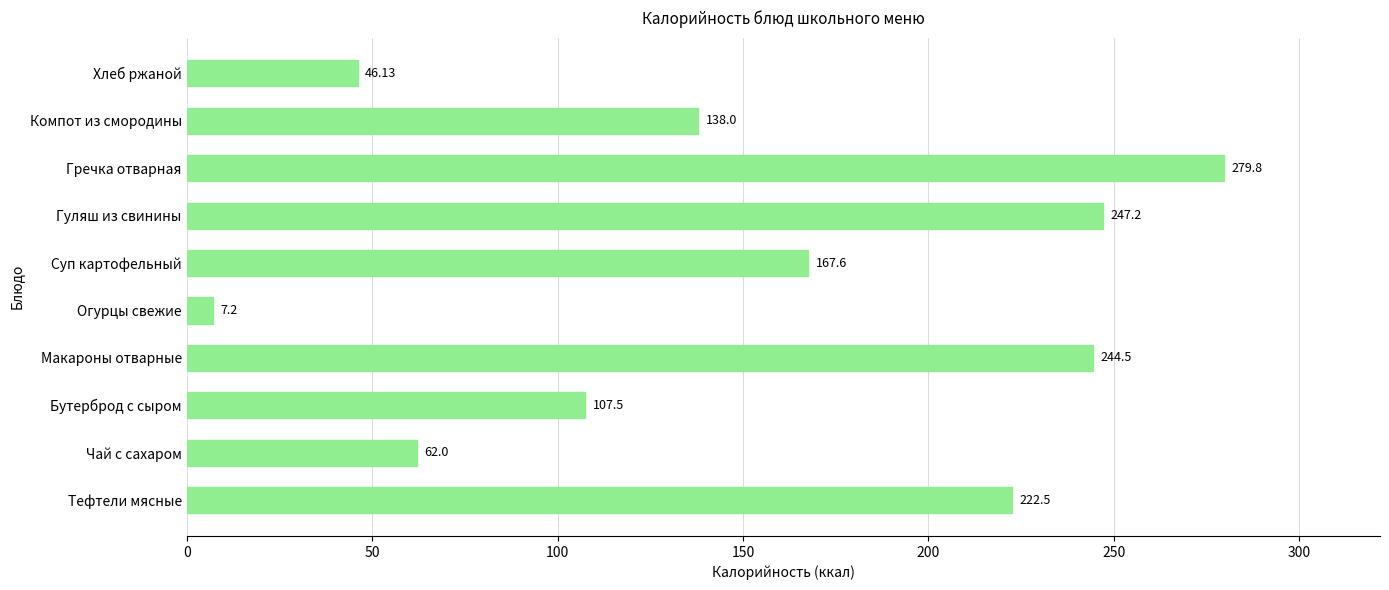

List the labels in order of value, largest first.

Гречка отварная, Гуляш из свинины, Макароны отварные, Тефтели мясные, Суп картофельный, Компот из смородины, Бутерброд с сыром, Чай с сахаром, Хлеб ржаной, Огурцы свежие